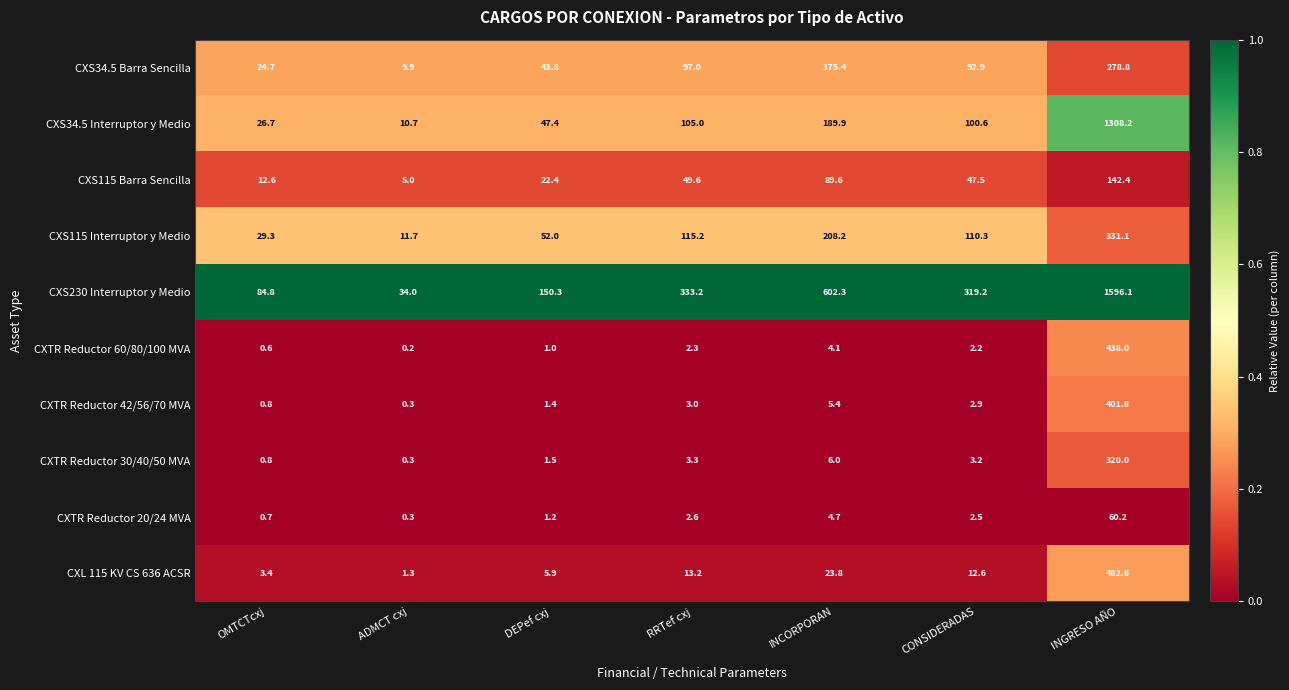

What is the difference between the maximum and minimum values in the CXTR Reductor 42/56/70 MVA series?

401.5